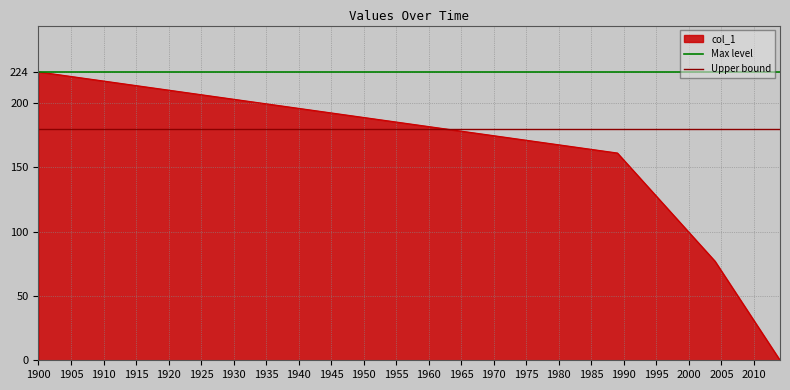

True or false: Upper bound has a value of 180 at 1970.

True